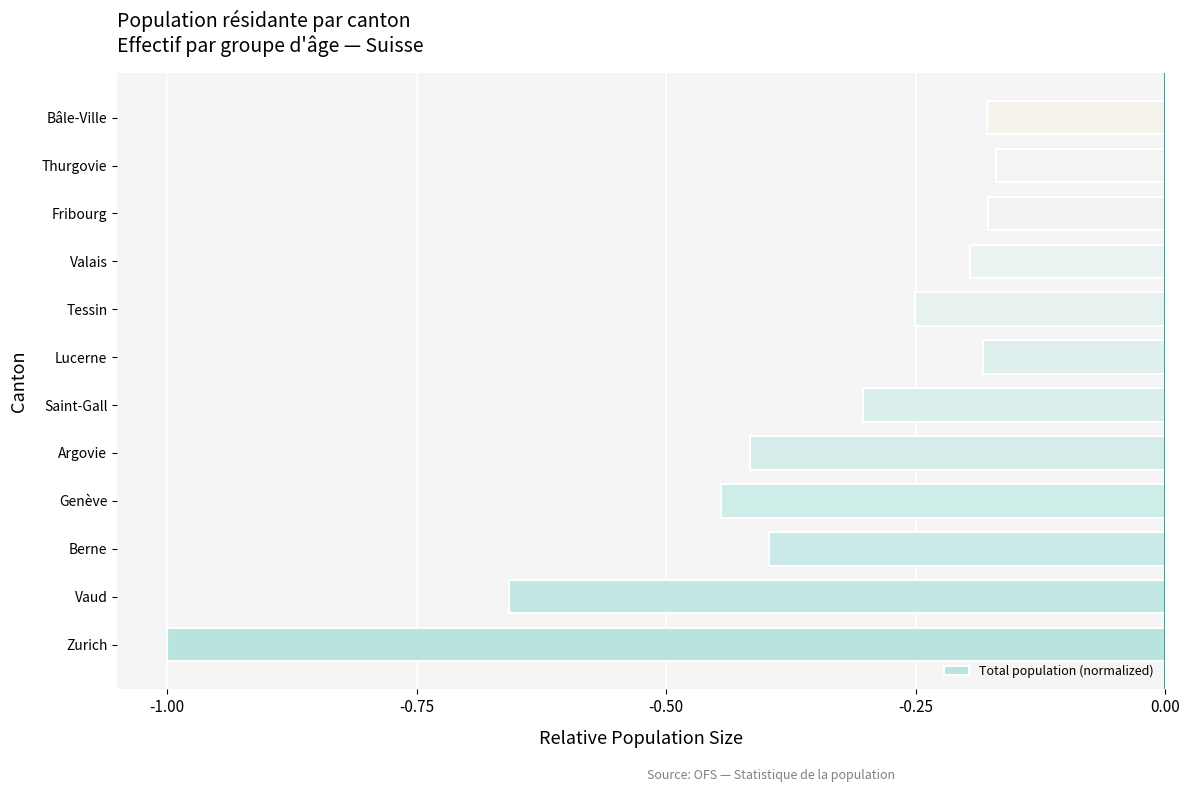

What is the change in value from Saint-Gall to Thurgovie?

+0.1